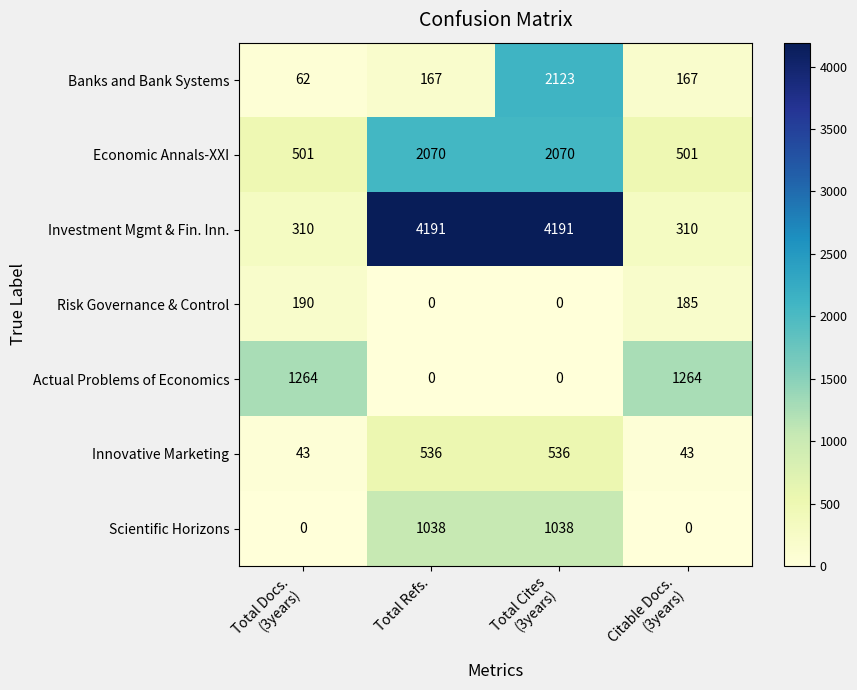

What is the difference between the second highest and second lowest values in the Economic Annals-XXI series?

1569